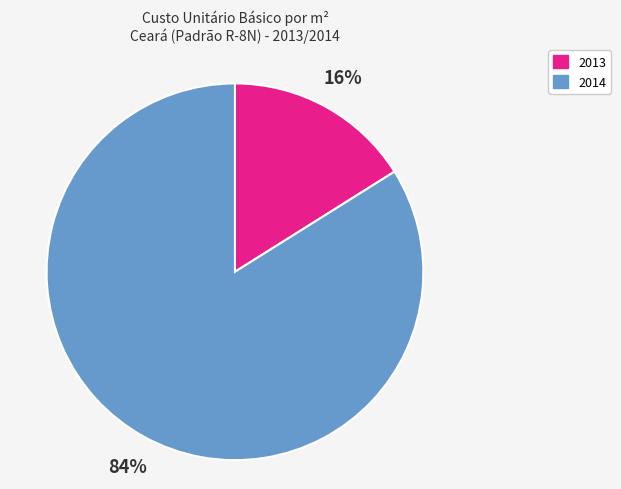

To the nearest percent, what is the difference between the largest and smallest slice percentages?

68%